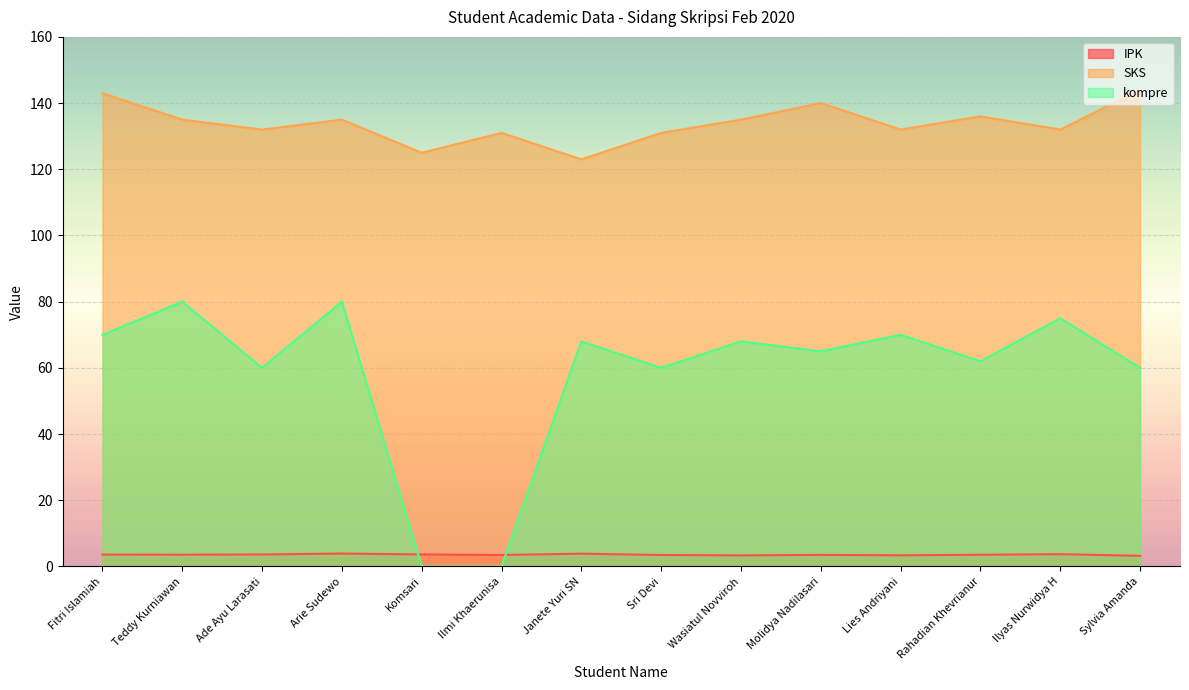

Reading left to right, what are all the values shown in this chart?

IPK: 3.6	3.6	3.6	3.9	3.6	3.5	3.9	3.5	3.4	3.5	3.4	3.5	3.7	3.2
SKS: 143.0	135.0	132.0	135.0	125.0	131.0	123.0	131.0	135.0	140.0	132.0	136.0	132.0	144.0
kompre: 70.0	80.0	60.0	80.0	0.0	0.0	68.0	60.0	68.0	65.0	70.0	62.0	75.0	60.0